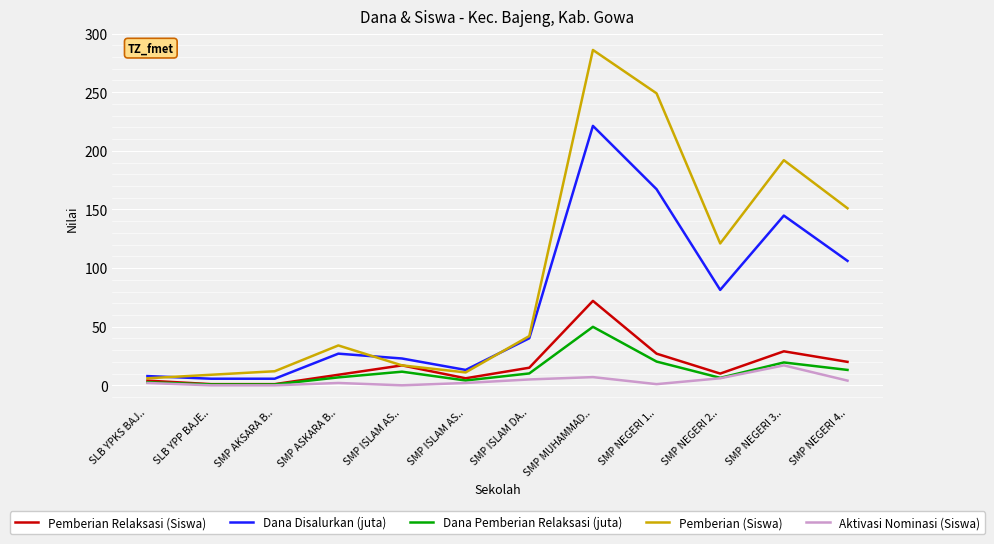

How many lines are shown in the chart?

5